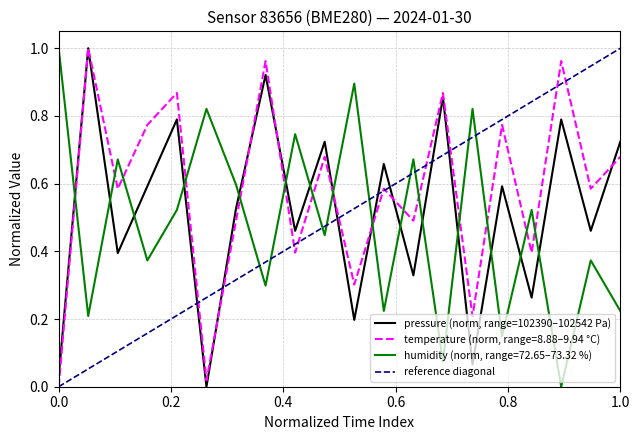

After their last crossing, which series has the higher values: pressure (norm, range=102390–102542 Pa) or humidity (norm, range=72.65–73.32 %)?

pressure (norm, range=102390–102542 Pa)